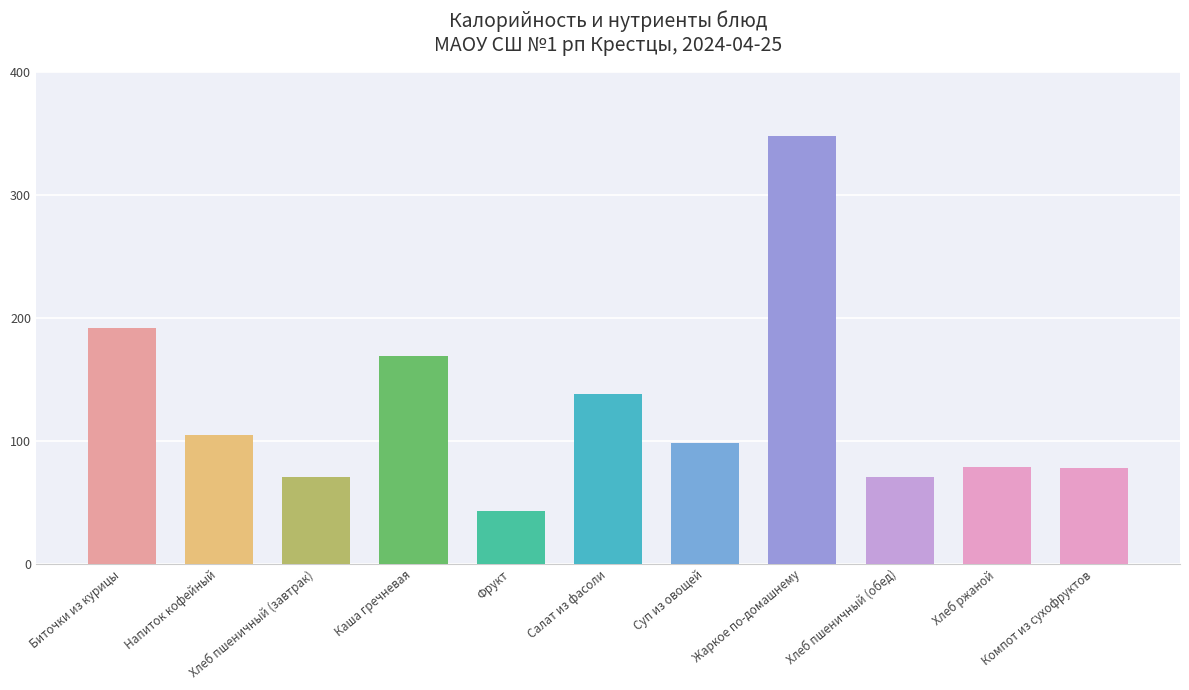

What is the smallest value displayed?

43